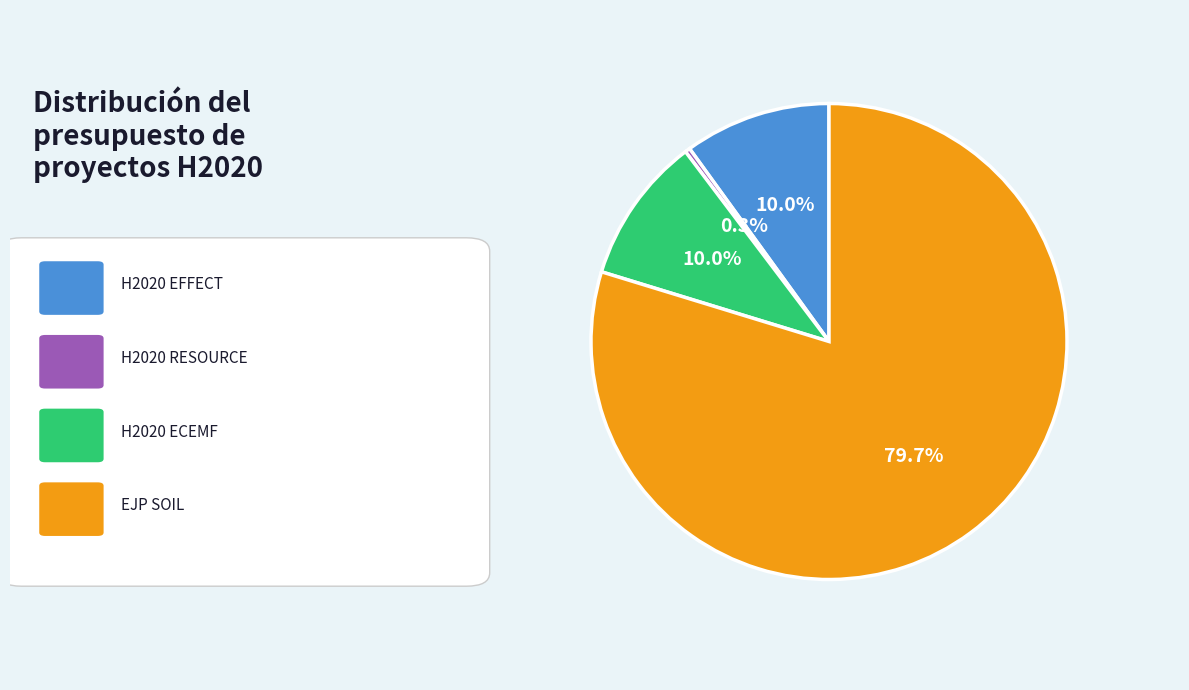

Is there any slice that represents more than half of the pie?

Yes